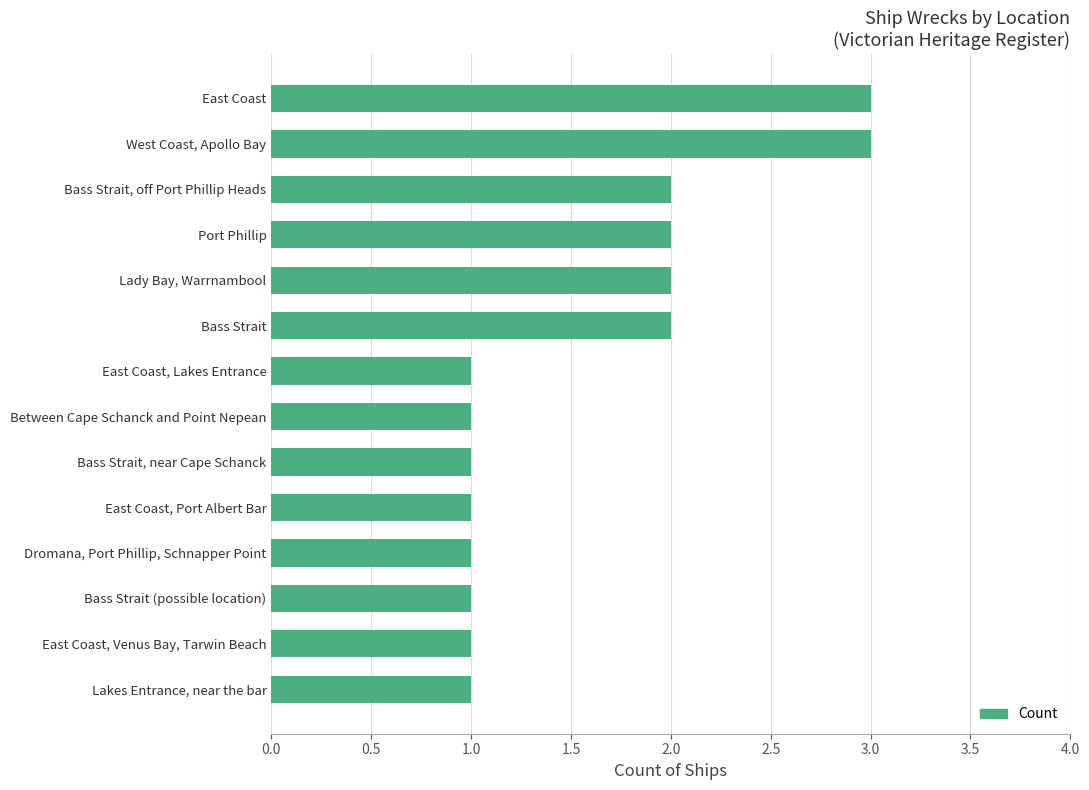

What is the sum of the values at East Coast and East Coast, Venus Bay, Tarwin Beach?

4